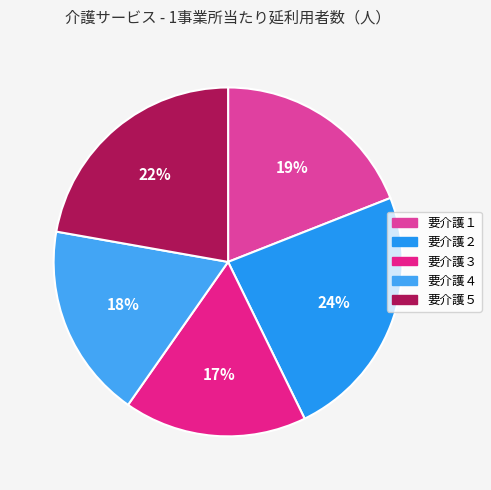

The 要介護３ slice represents 17% of the pie. True or false?

True